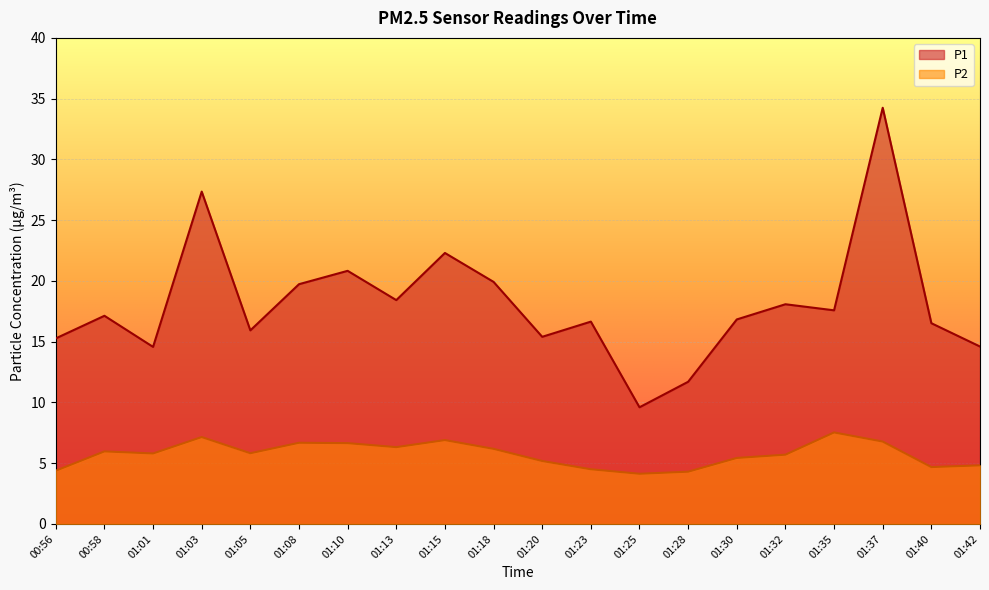

Does the chart display data point markers on the line(s)?

No